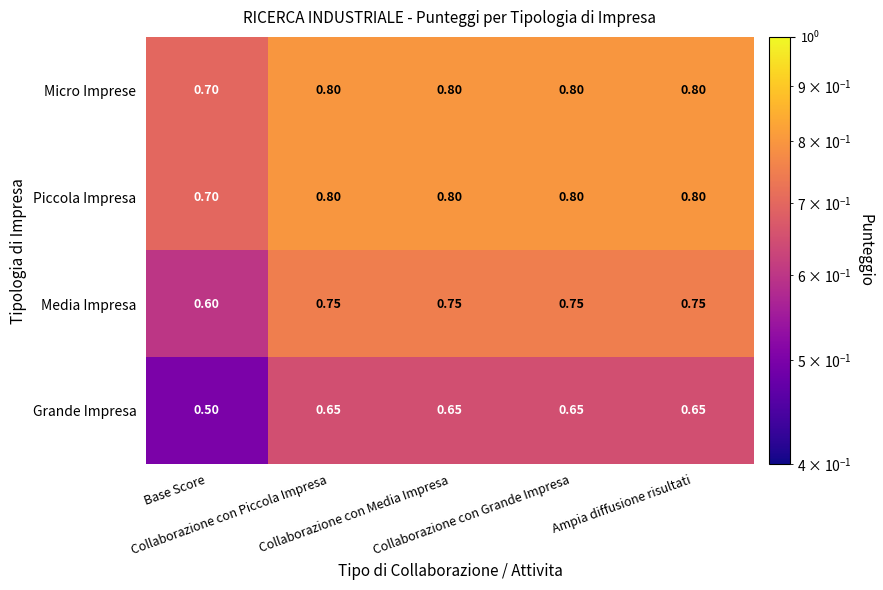

At which category is the sum across all series the highest?

Collaborazione con Piccola Impresa